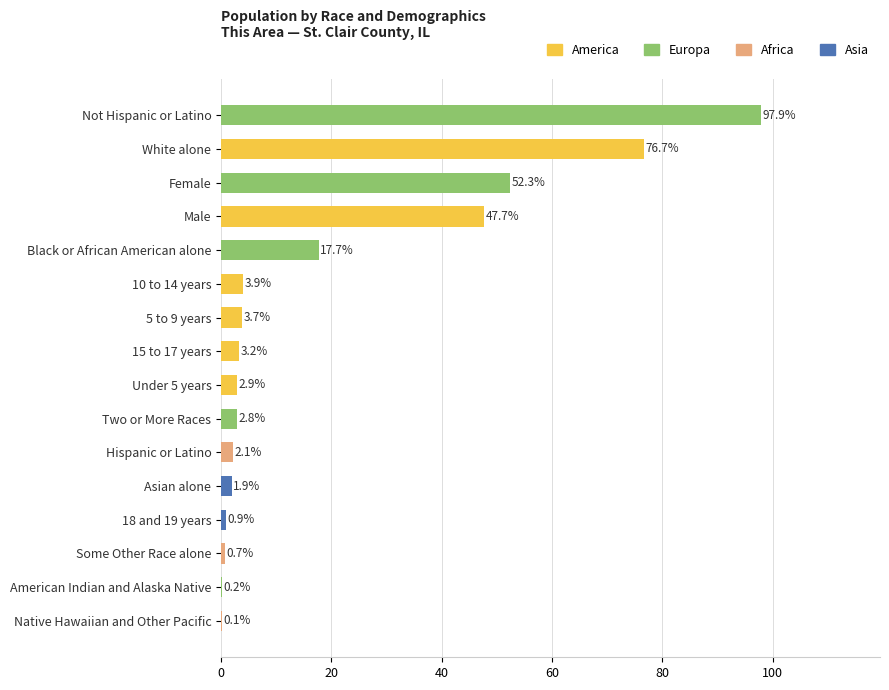

What is the sum of all values?

314.7